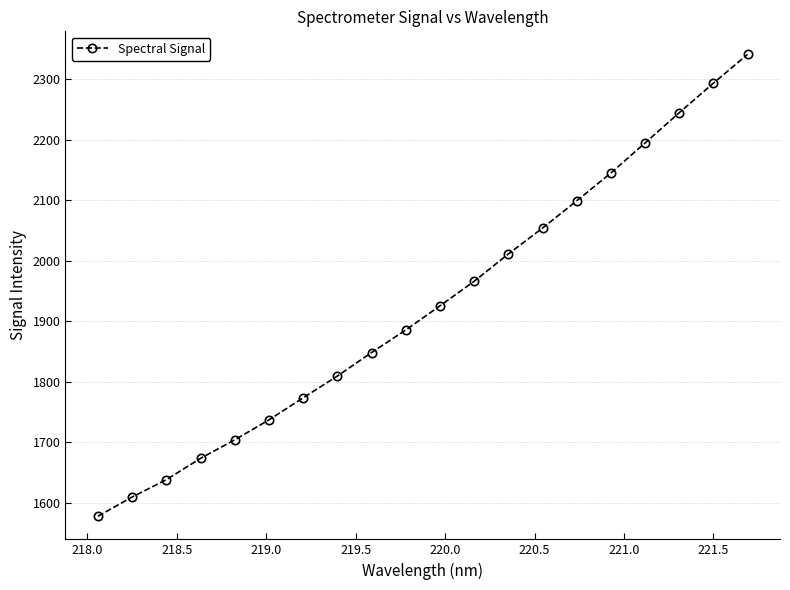

What is the smallest value displayed?

1577.4